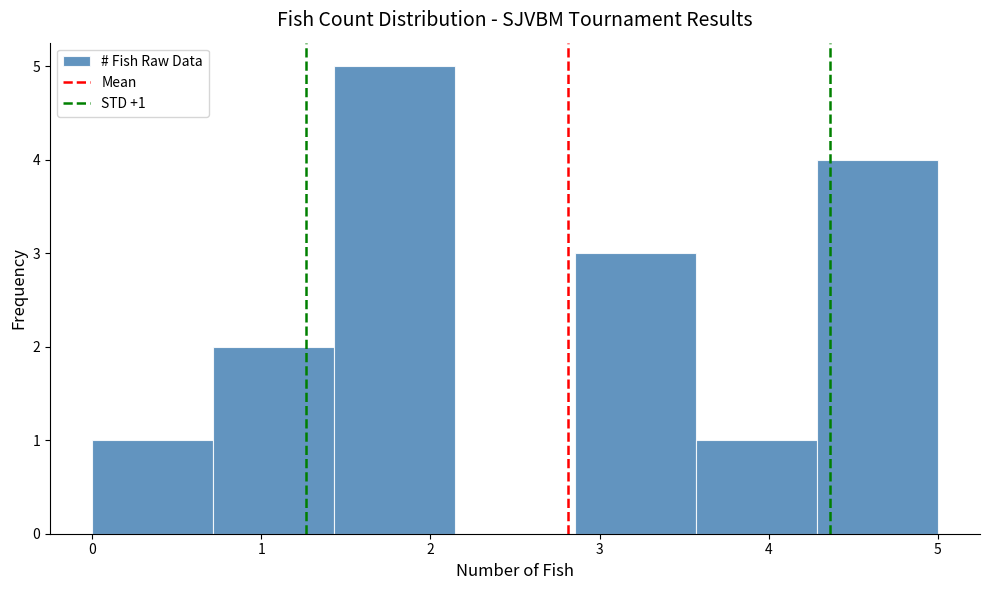

Over which range of the x-axis is the bar tallest?

1.4 to 2.1